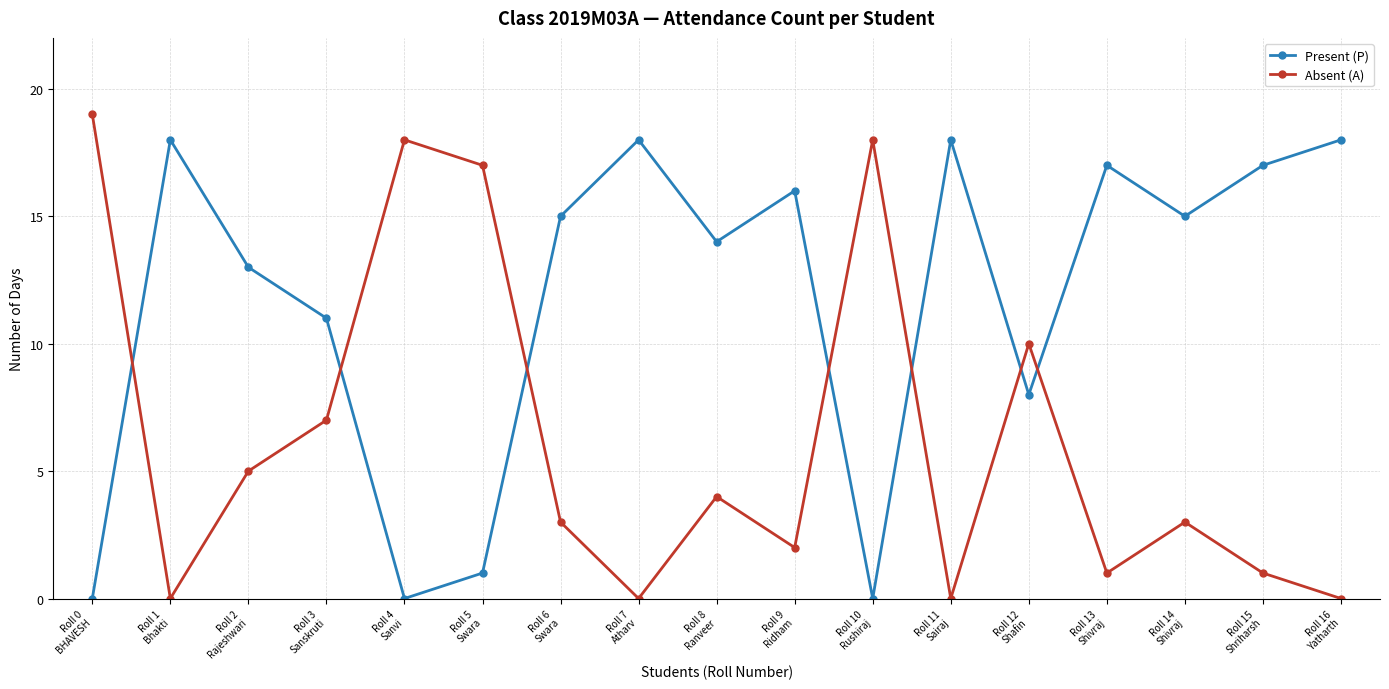

Rank the series by their maximum value, from highest to lowest.

Absent (A), Present (P)